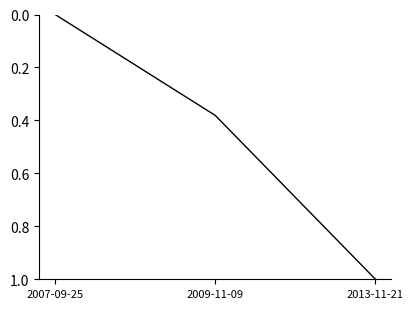

Rank the categories by value from lowest to highest.

2007-09-25, 2009-11-09, 2013-11-21